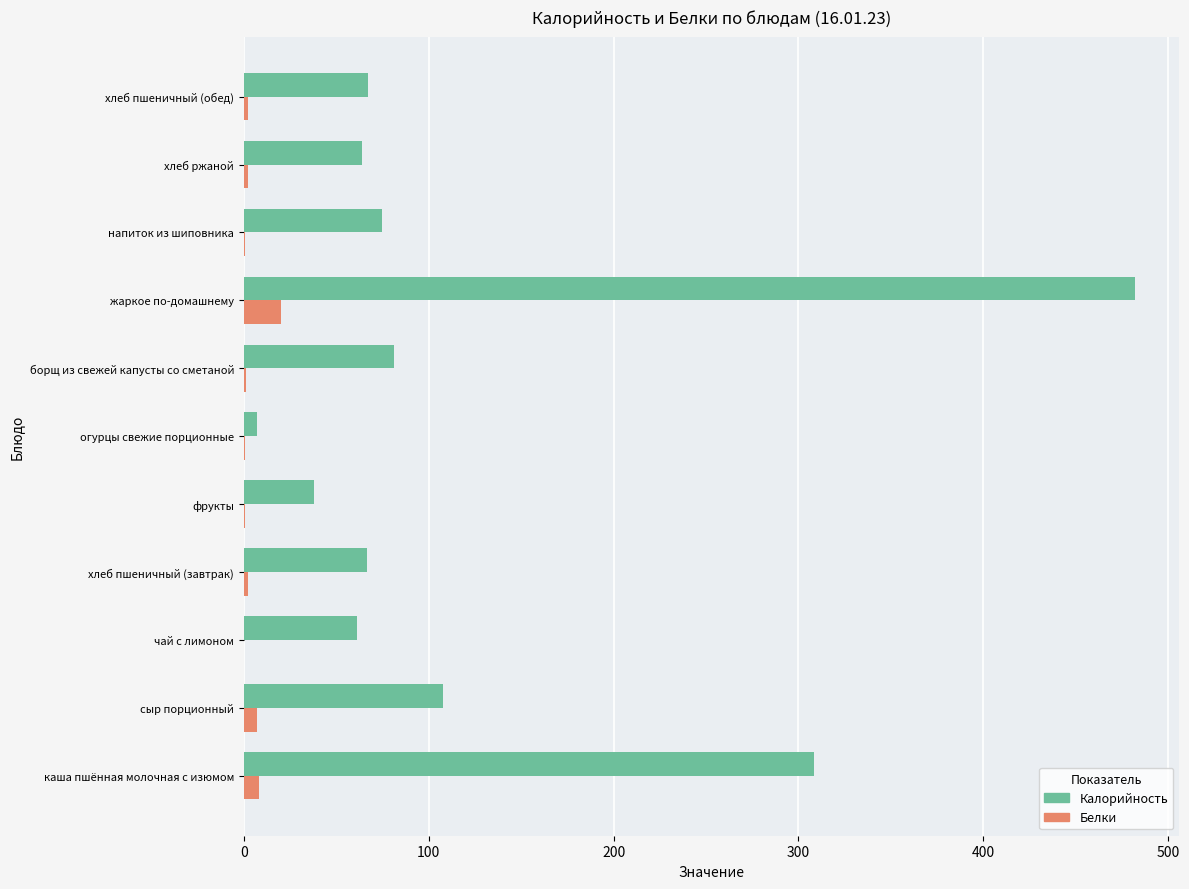

At which category is the sum across all series the highest?

жаркое по-домашнему